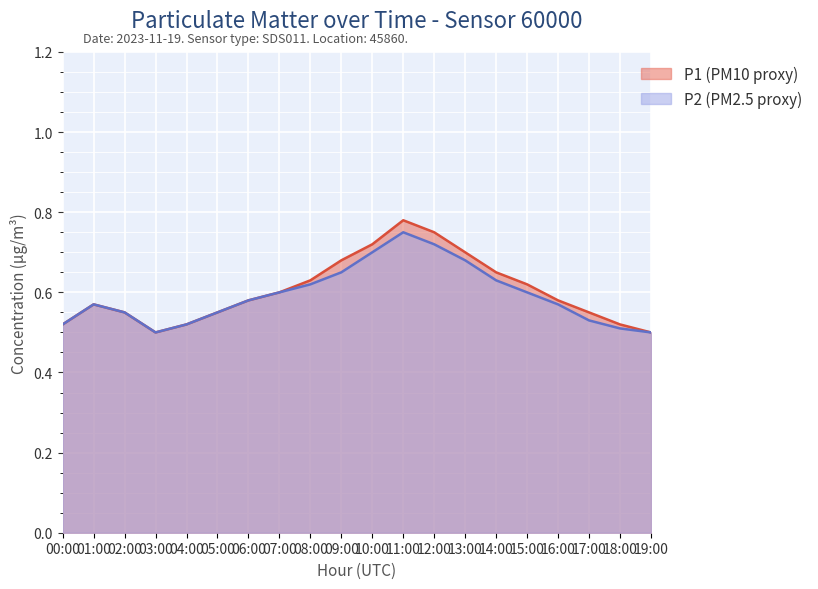

How many distinct data groups are displayed?

2